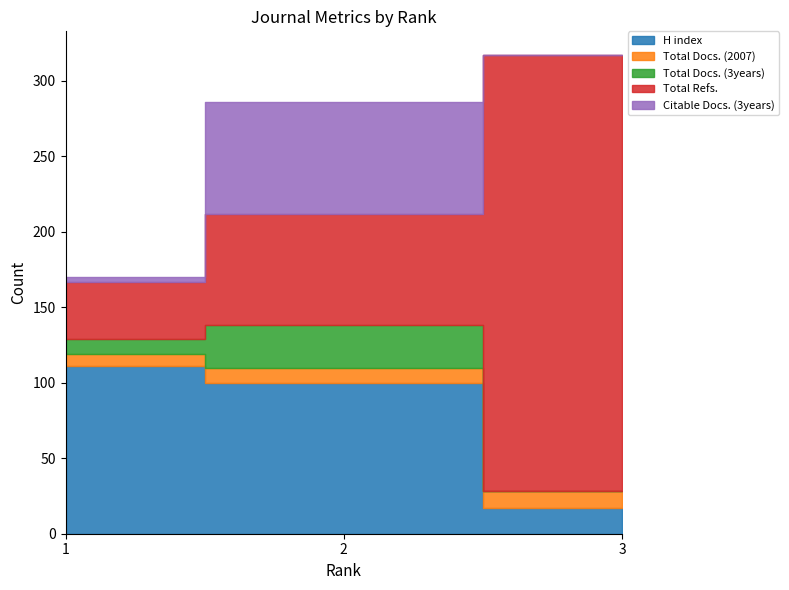

Which series changed the most between 2 and 3?

Total Refs.